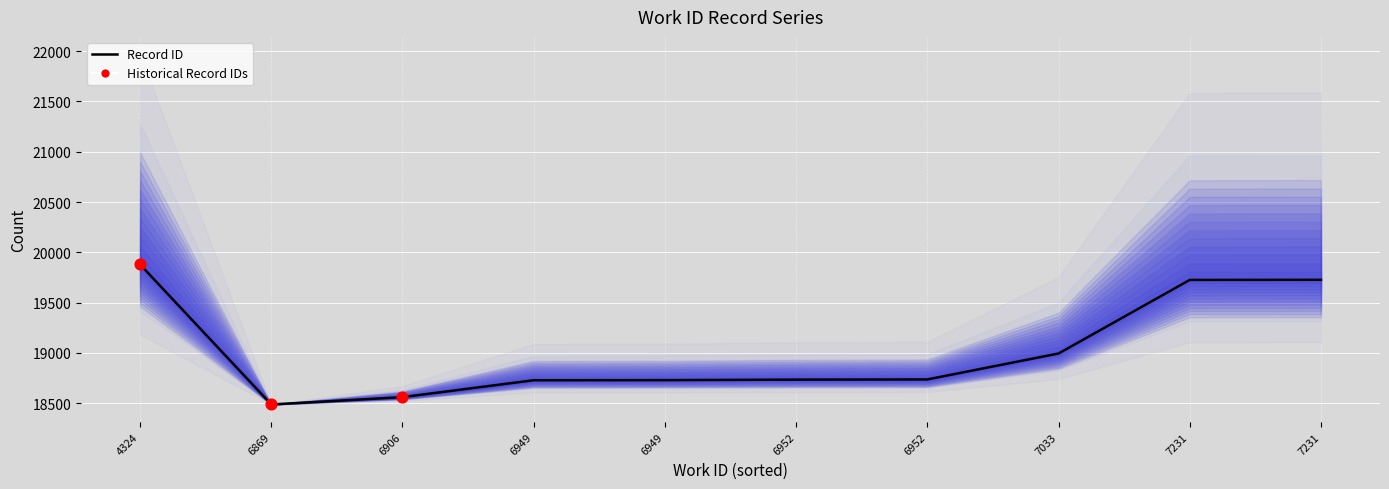

Approximately how many times larger is the value at 4324 compared to 7231?

1.0